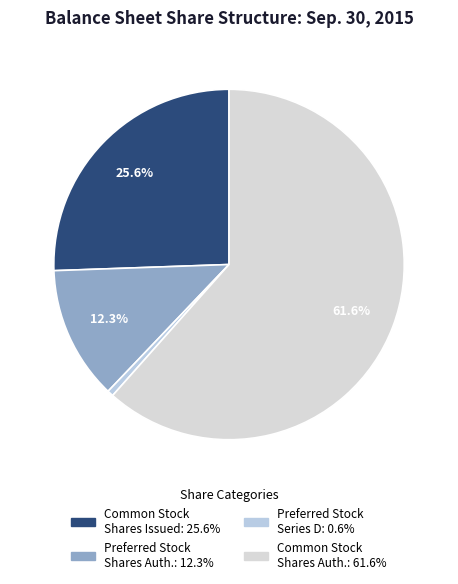

How many segments does this pie chart have?

4